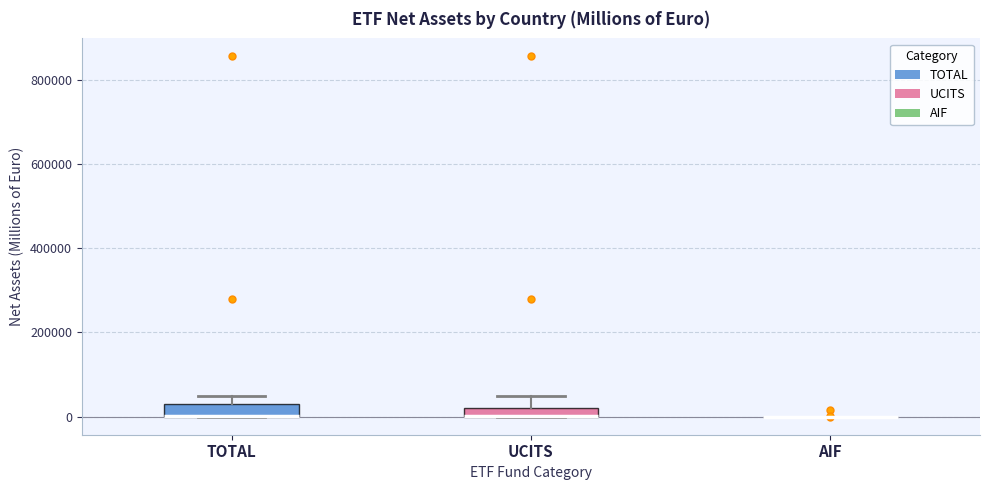

Where is the lower edge of the box for UCITS on the y-axis? The values are not printed on the chart, so give them approximately, as read against the axis.

0